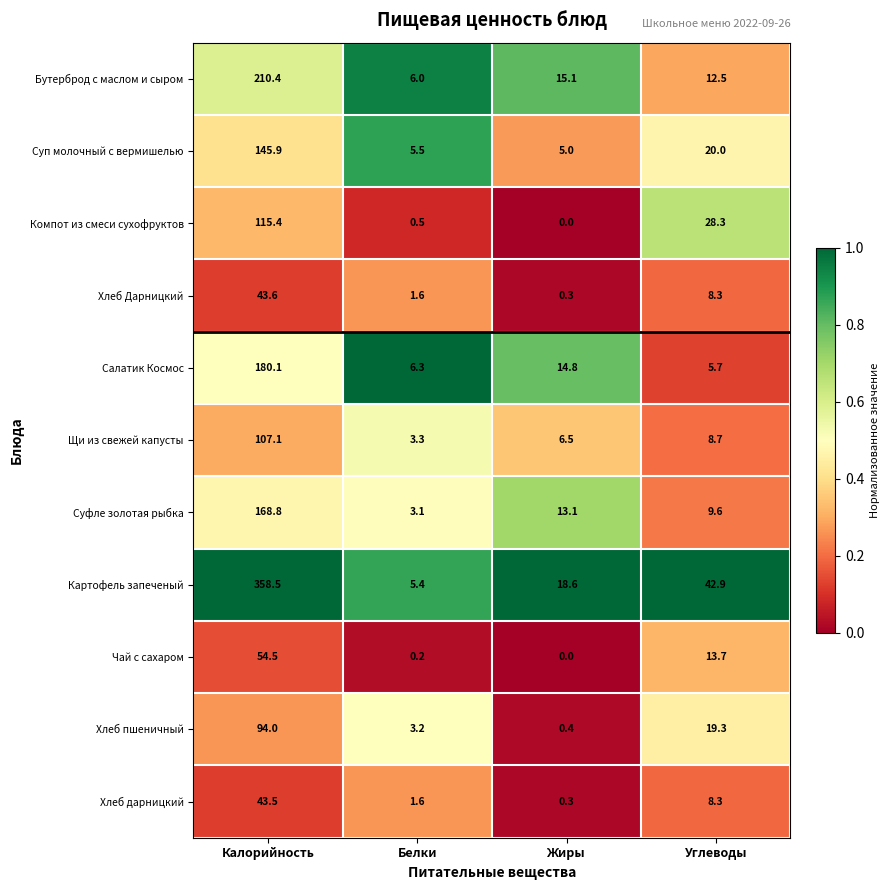

List the series in order of their peak value, highest first.

Картофель запеченый, Бутерброд с маслом и сыром, Салатик Космос, Суфле золотая рыбка, Суп молочный с вермишелью, Компот из смеси сухофруктов, Щи из свежей капусты, Хлеб пшеничный, Чай с сахаром, Хлеб Дарницкий, Хлеб дарницкий